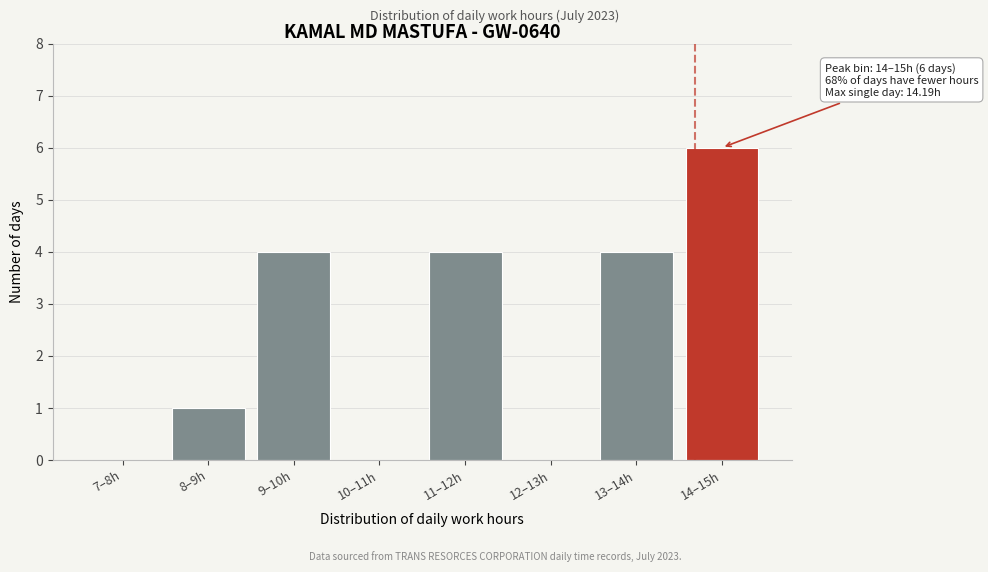

Reading right to left, transcribe all the data shown in this chart.

14–15h=6	13–14h=4	12–13h=0	11–12h=4	10–11h=0	9–10h=4	8–9h=1	7–8h=0